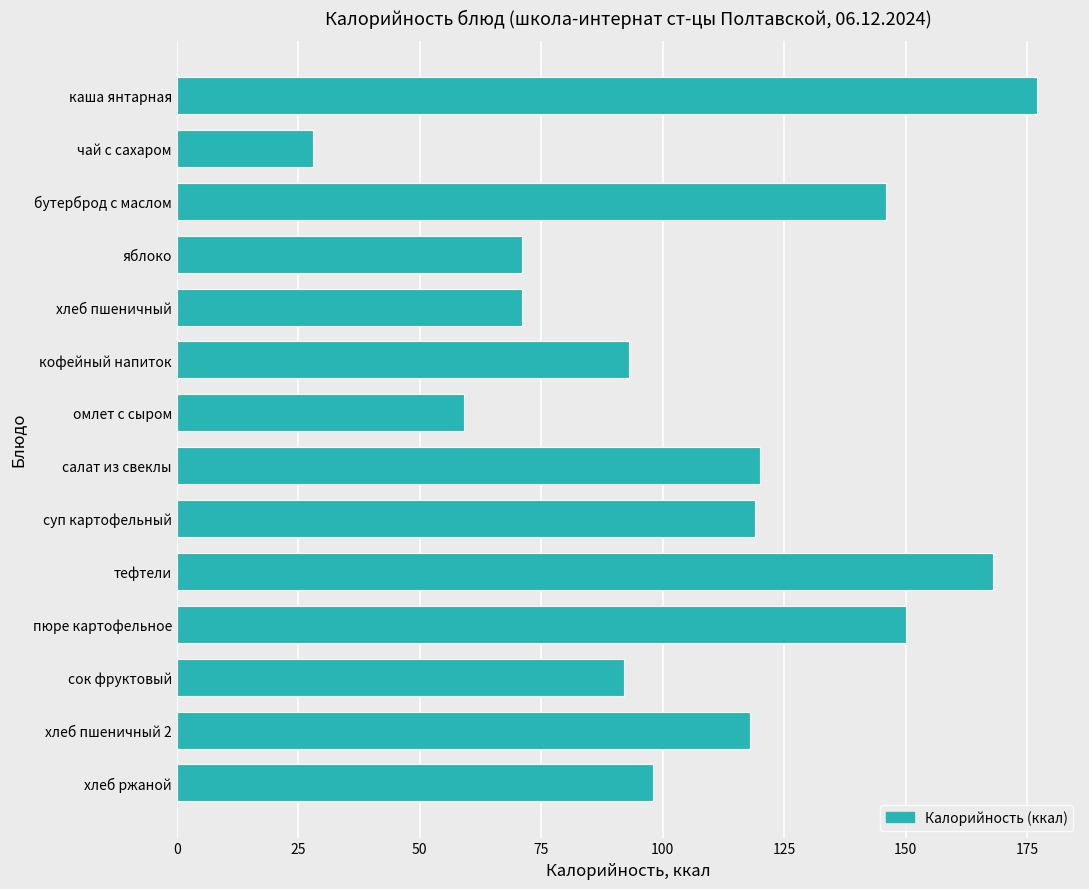

What is the minimum value shown in the chart?

28